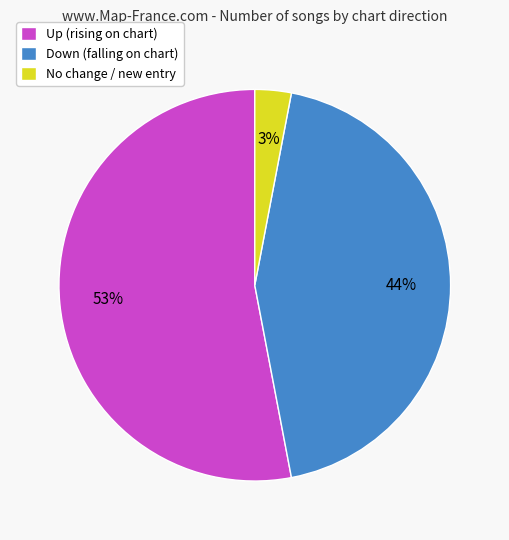

The Down (falling on chart) slice represents 29% of the pie. True or false?

False